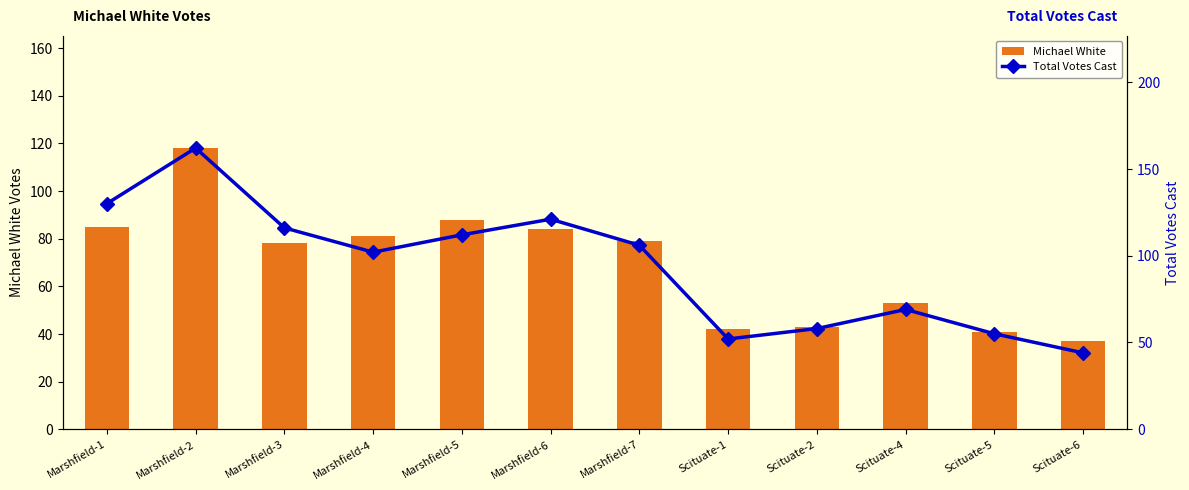

What is the smallest value displayed?

37